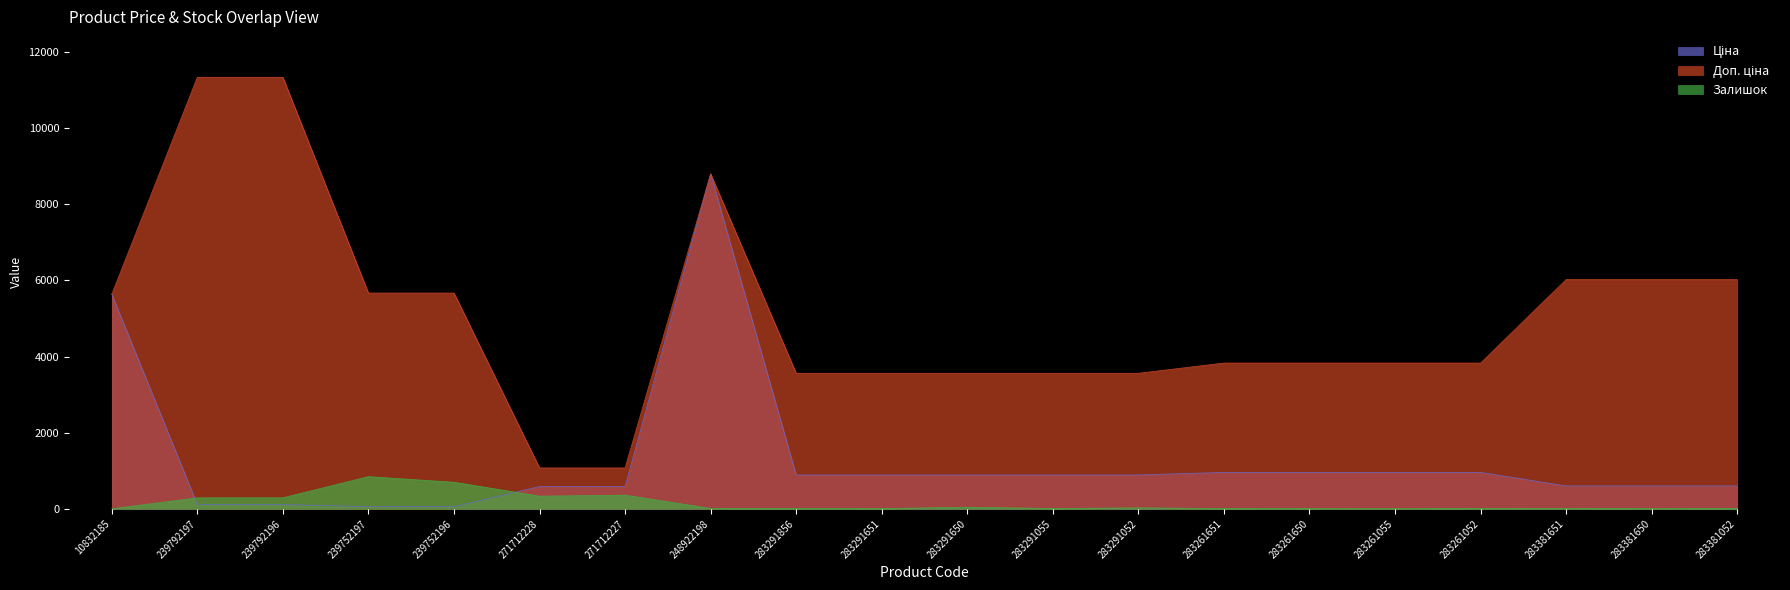

Is the value of Залишок at 283261651 greater than the value of Доп. ціна at 283291052?

No